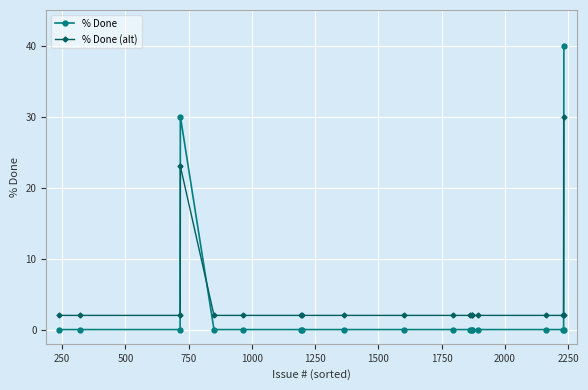

How many lines are shown in the chart?

2